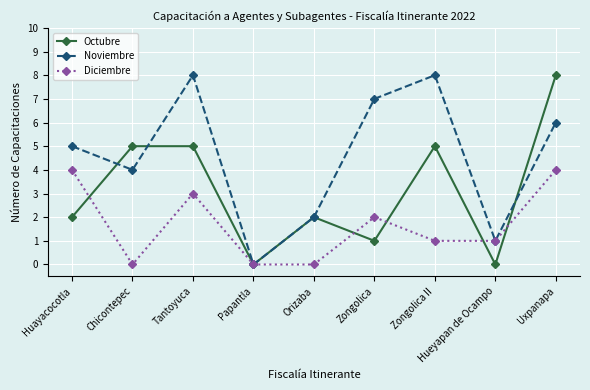

What is the total value across all series at Orizaba?

4